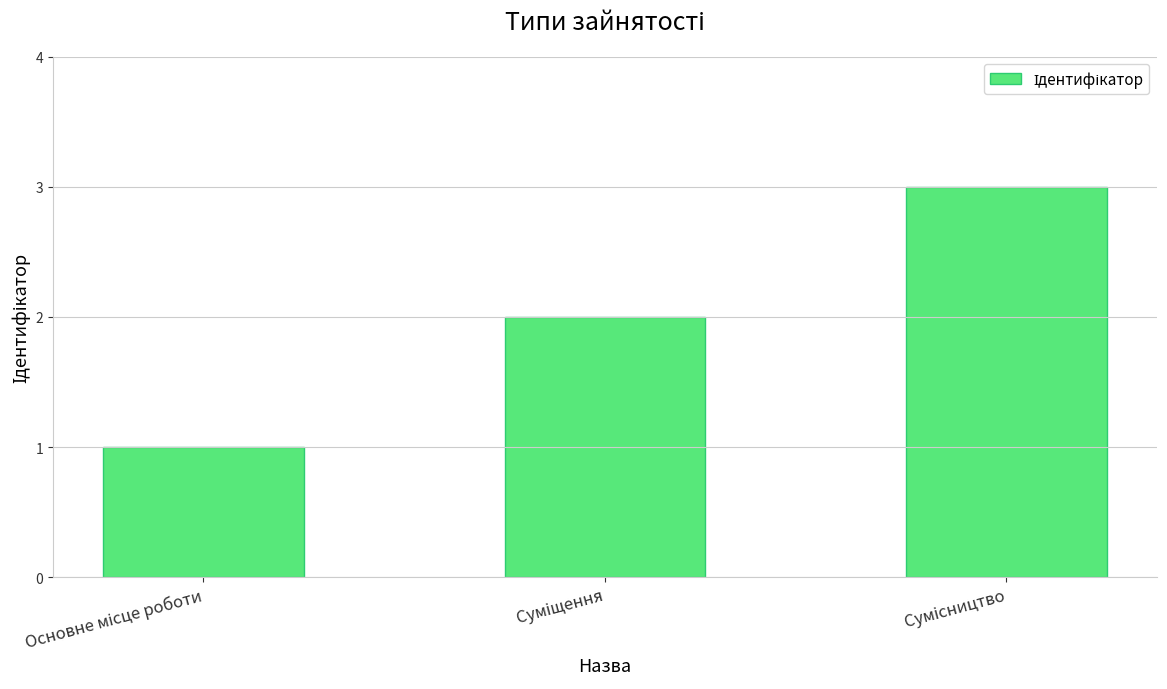

Does the chart contain any negative values?

No